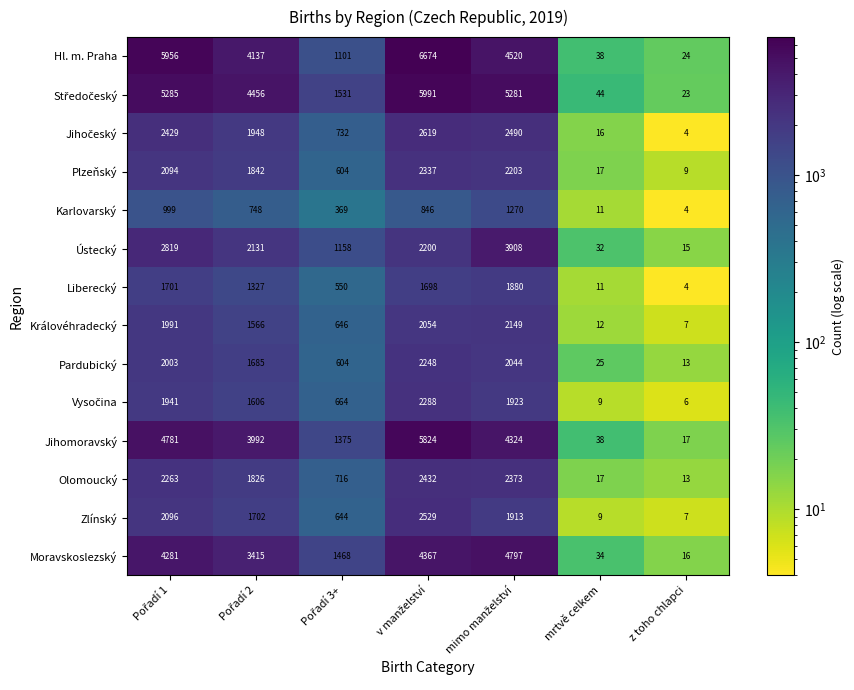

What is the approximate value of Liberecký at mrtvě celkem?

11